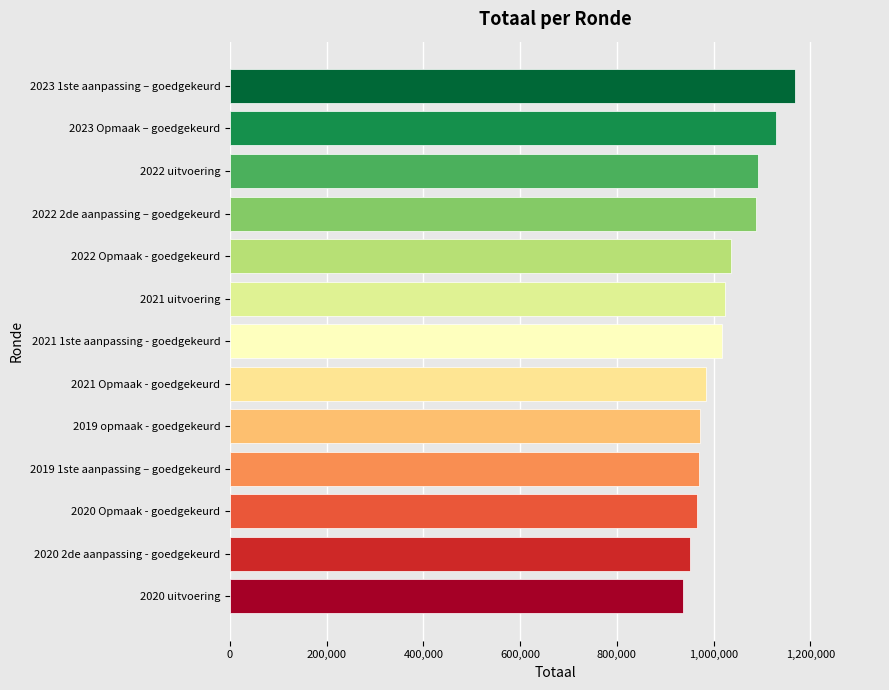

The value at 2020 Opmaak - goedgekeurd is 966268. True or false?

True